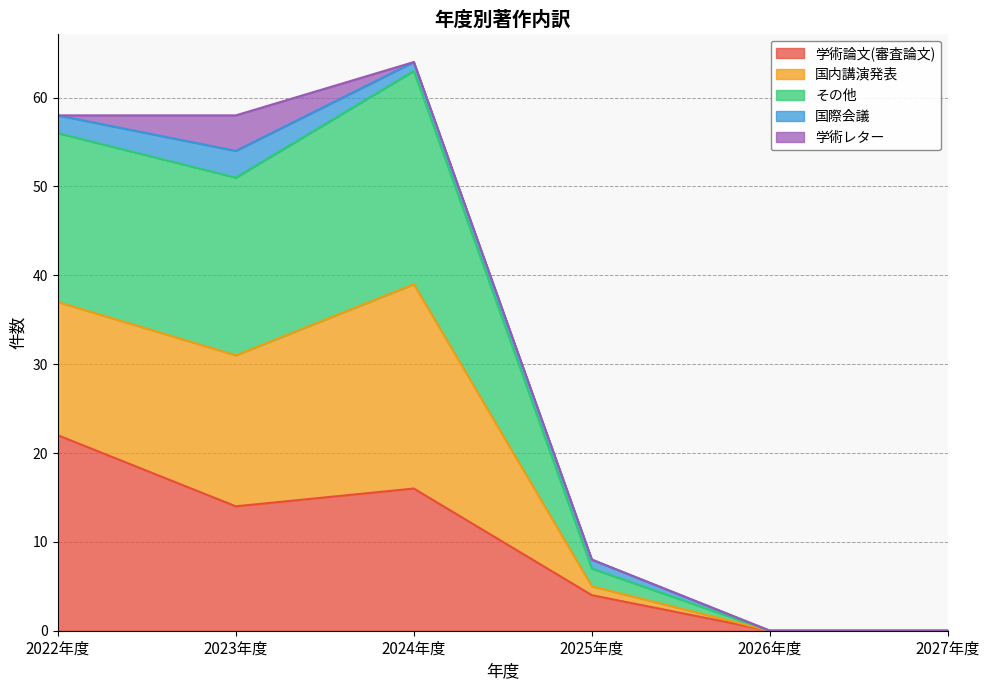

The 学術論文(審査論文) series shows 39 at 2022年度. True or false?

False